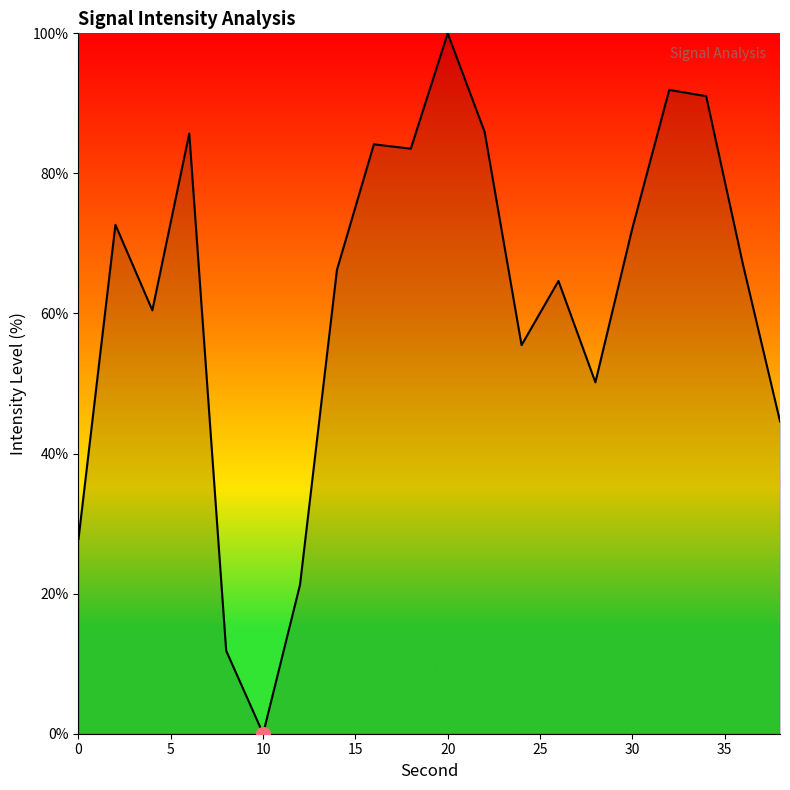

What is the difference between the maximum and minimum values?

100.0